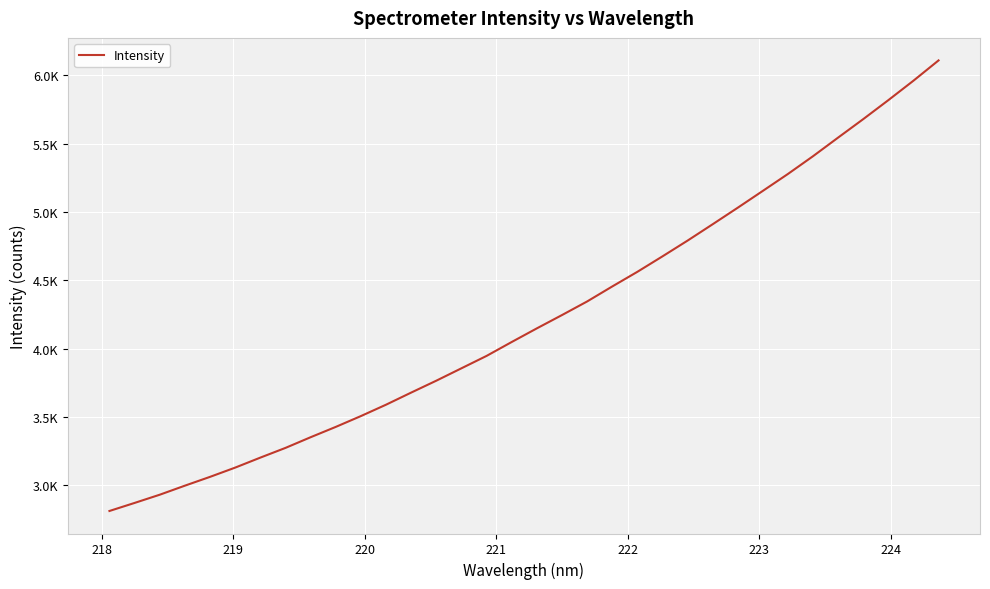

What is the smallest value displayed?

2811.6